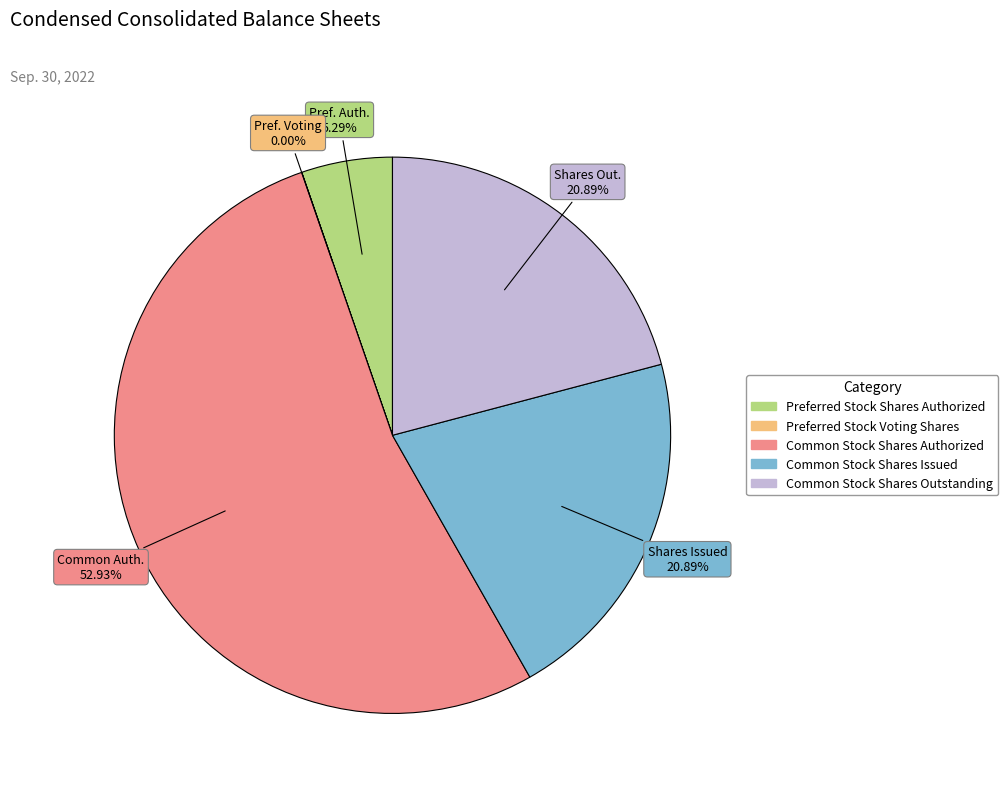

Which category accounts for the majority?

Common Stock Shares Authorized